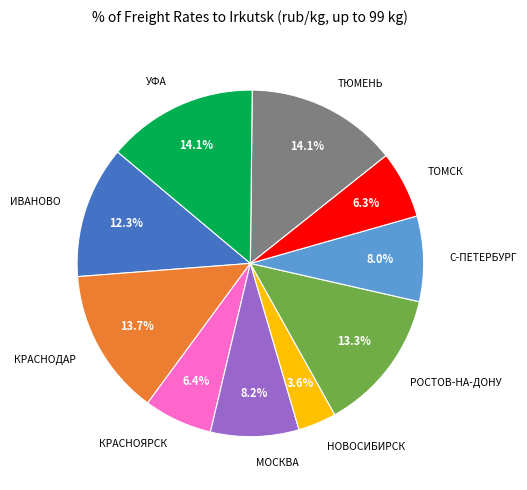

Which slice is the smallest?

НОВОСИБИРСК